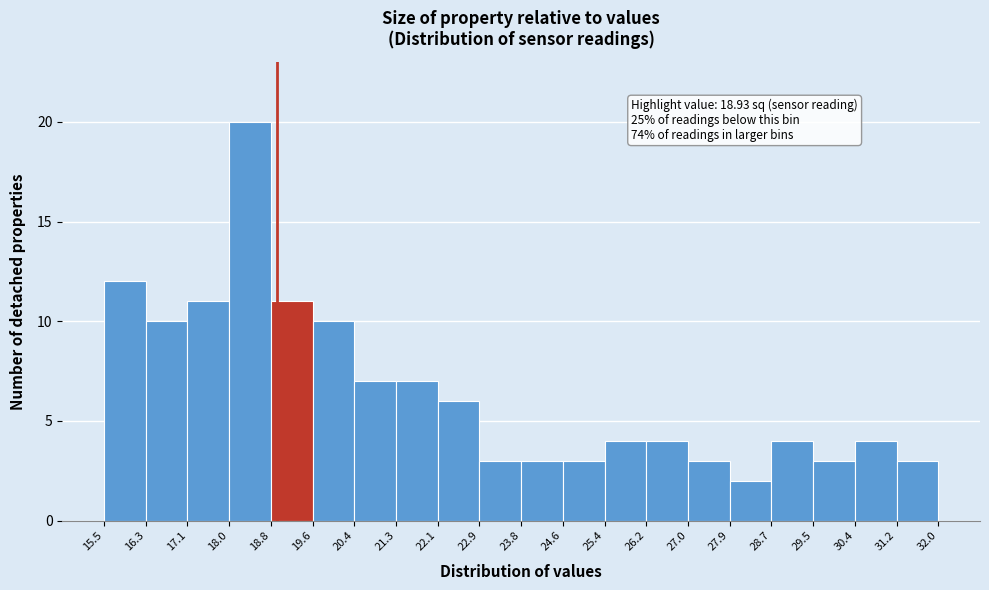

Which range on the x-axis has the tallest bar?

18.0 to 18.8